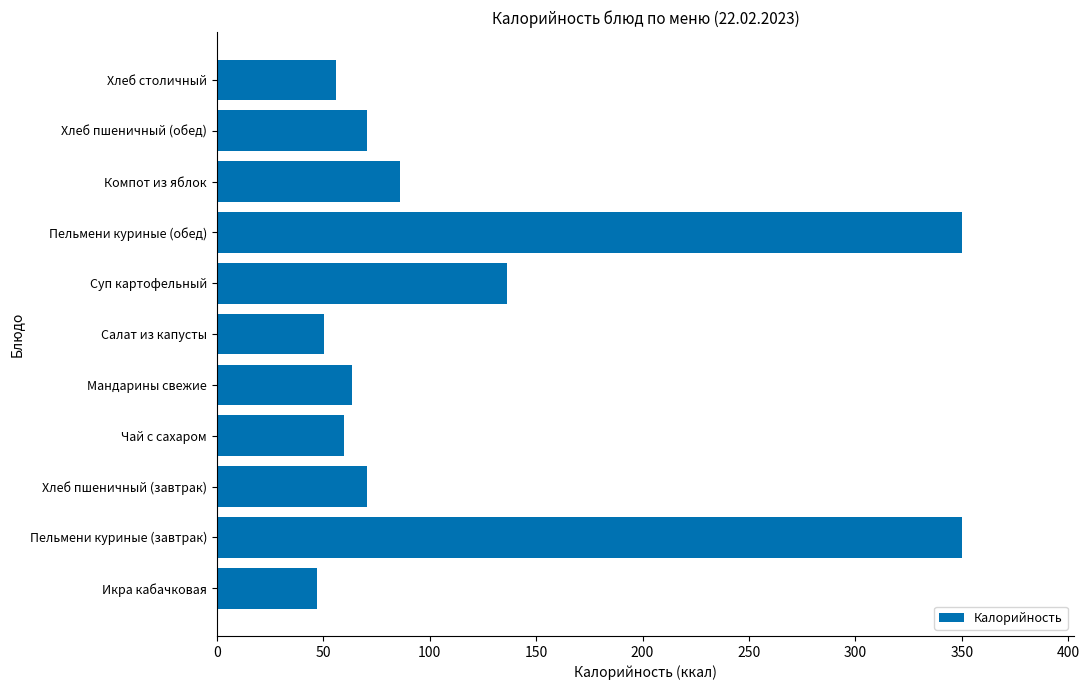

What is the difference between the maximum and second lowest values?

299.7